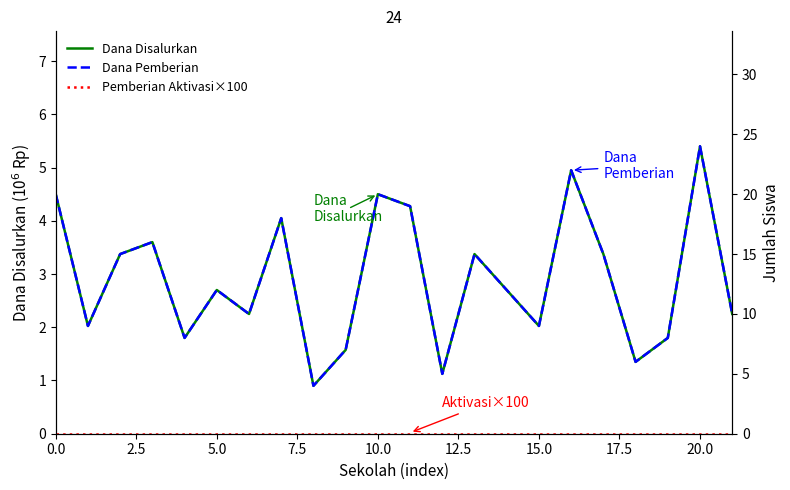

What is the maximum value for Siswa Disalurkan?

24.0